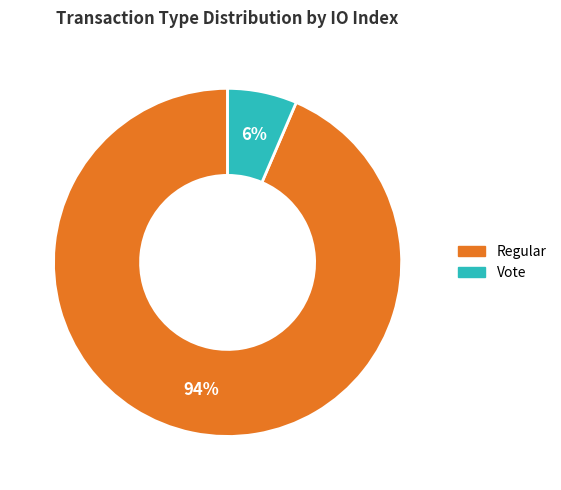

Is the sum of Regular and Vote greater than half?

Yes